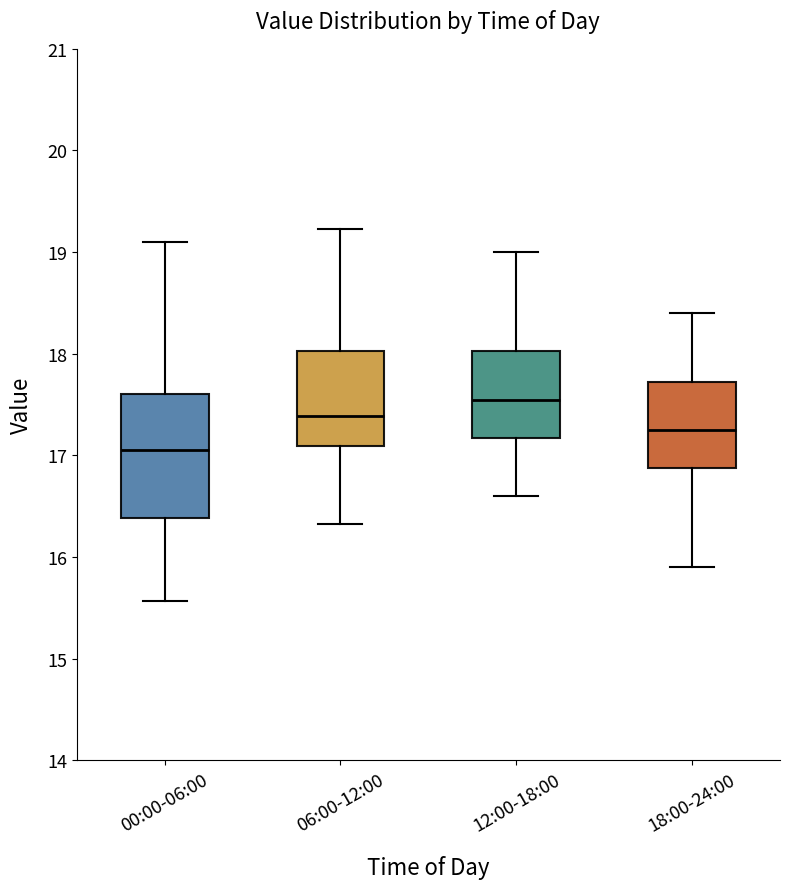

Which box's median line is the highest?

12:00-18:00